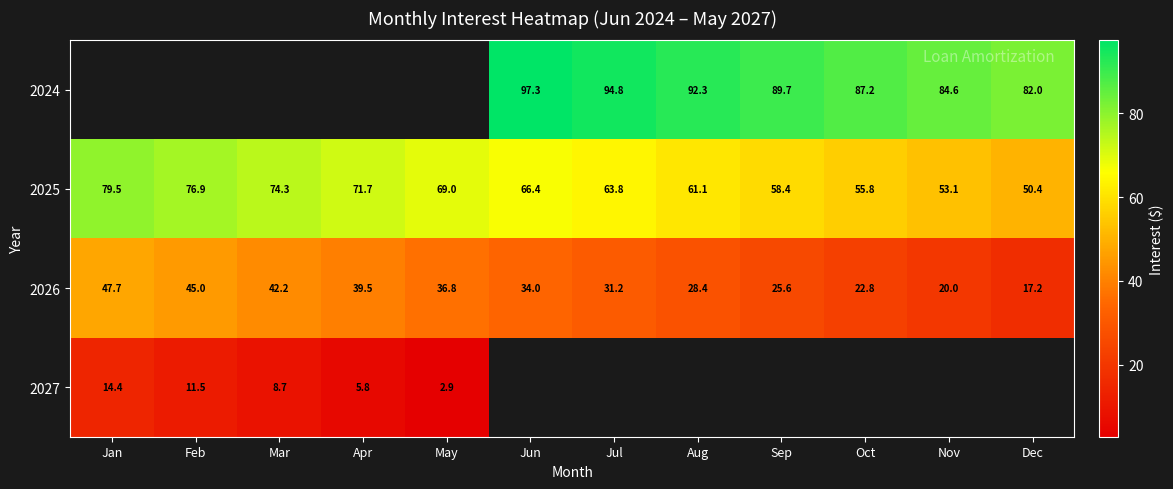

Where is 2026 nearest to the value 32?

Jul